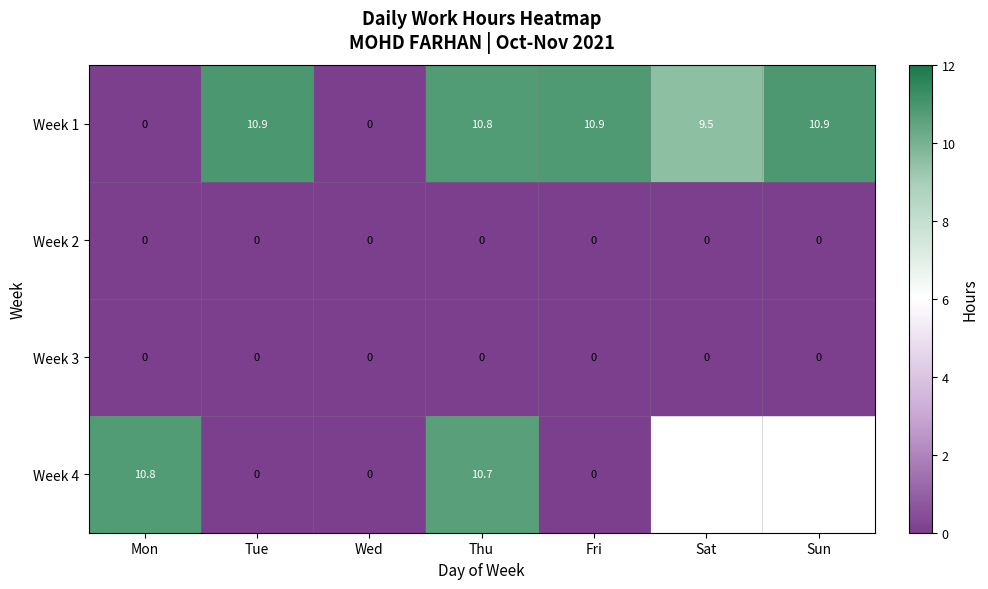

The value of Week 1 at Wed is 0.0. True or false?

True